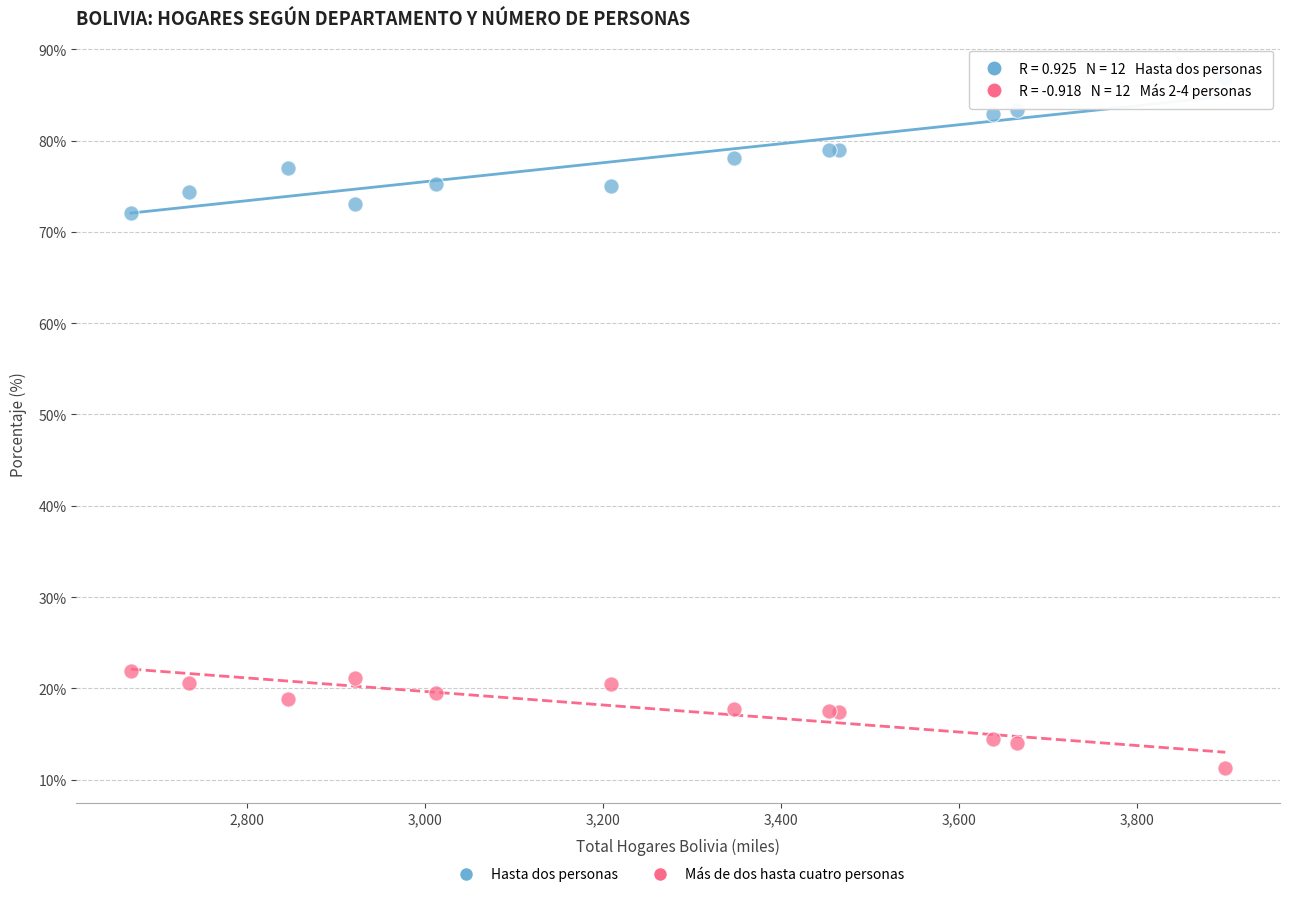

Which series reaches the minimum Y coordinate?

Más de dos hasta cuatro personas